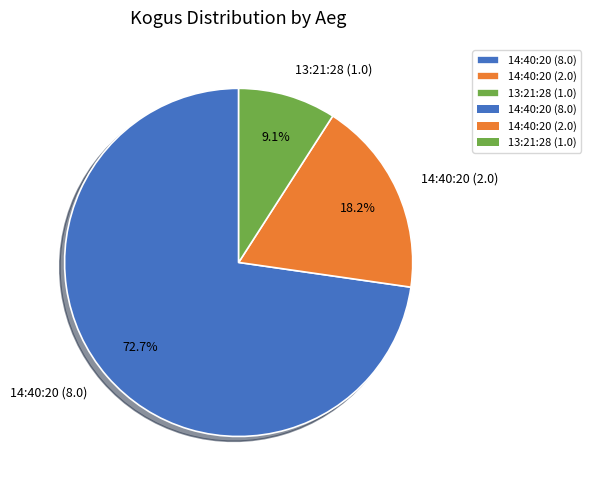

Does 14:40:20 (8.0) account for over 50% of the chart?

Yes